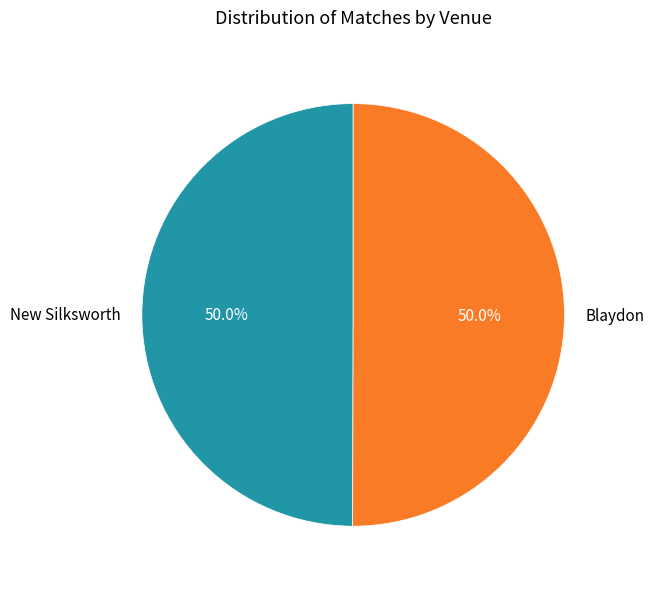

Combined, do New Silksworth and Blaydon account for over 50%?

Yes